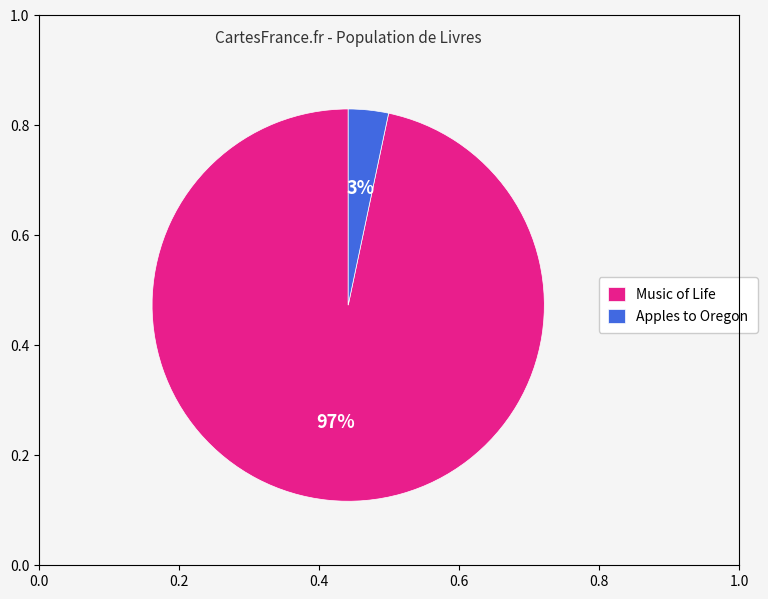

To the nearest percent, what is the combined percentage of Music of Life and Apples to Oregon?

100%